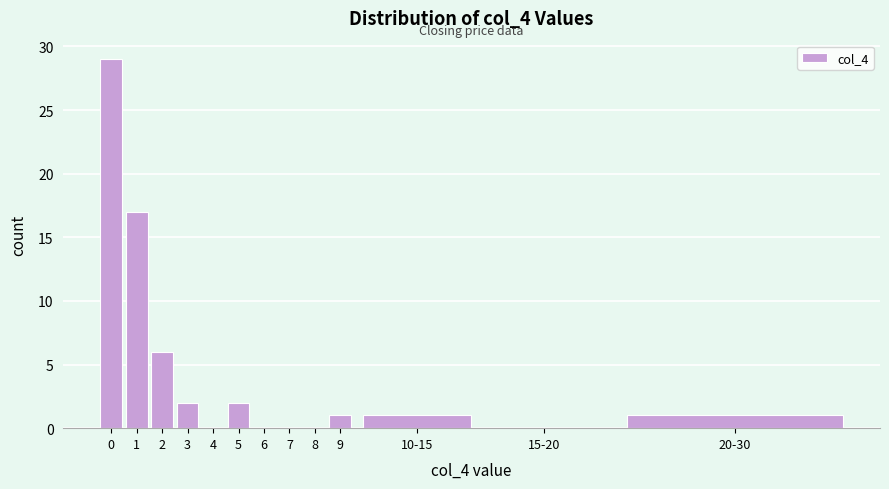

Reading left to right, what are all the values shown in this chart?

0=29	1=17	2=6	3=2	4=0	5=2	6=0	7=0	8=0	9=1	10-15=1	15-20=0	20-30=1